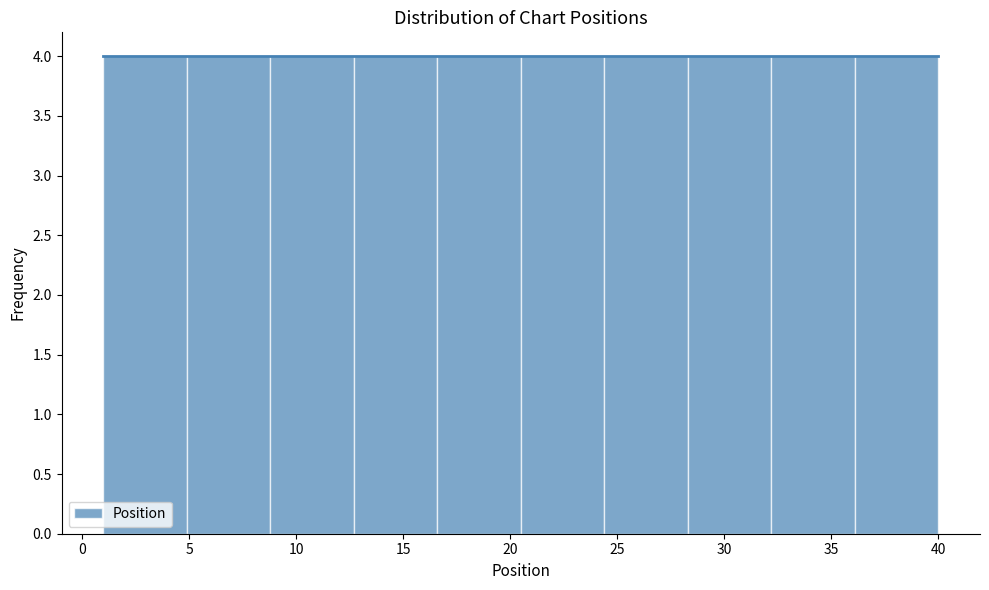

Reading left to right, transcribe this chart: for each bar, give the range it covers on the x-axis and its height. Neither the bar edges nor the heights are printed on the chart, so give them approximately, as read against the axes.

1.0 to 4.9: 4
4.9 to 8.8: 4
8.8 to 12.7: 4
12.7 to 16.6: 4
16.6 to 20.5: 4
20.5 to 24.4: 4
24.4 to 28.3: 4
28.3 to 32.2: 4
32.2 to 36.1: 4
36.1 to 40.0: 4